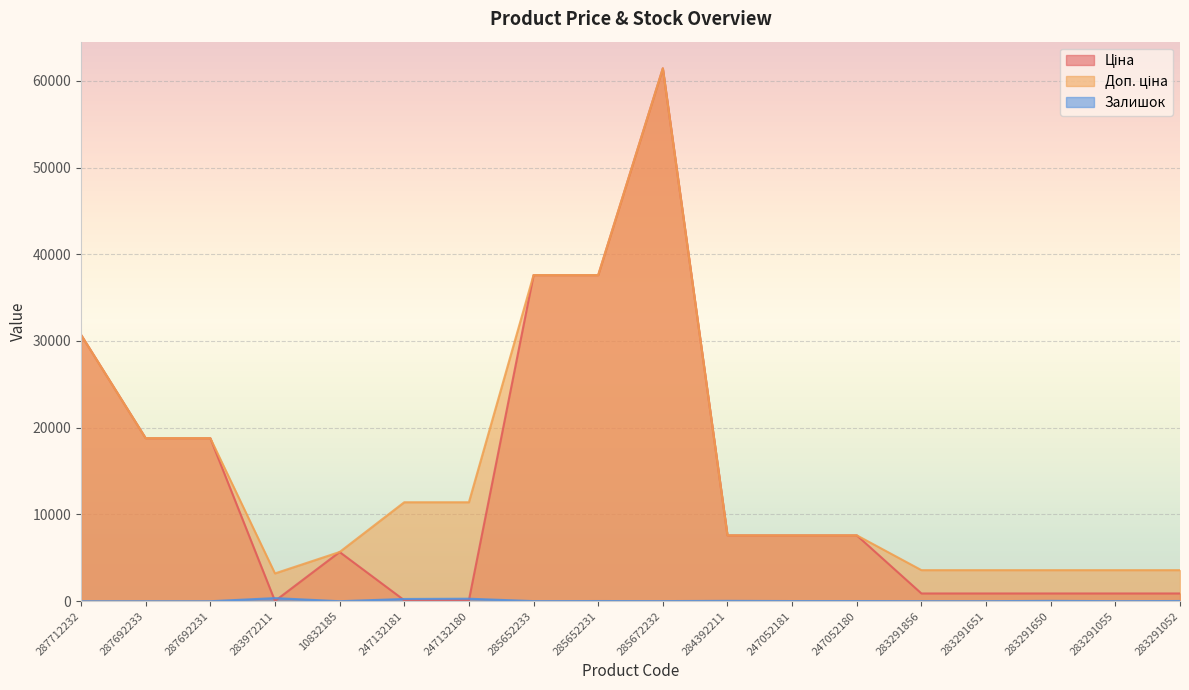

True or false: Ціна has a value of 18673.8 at 285652231.

False